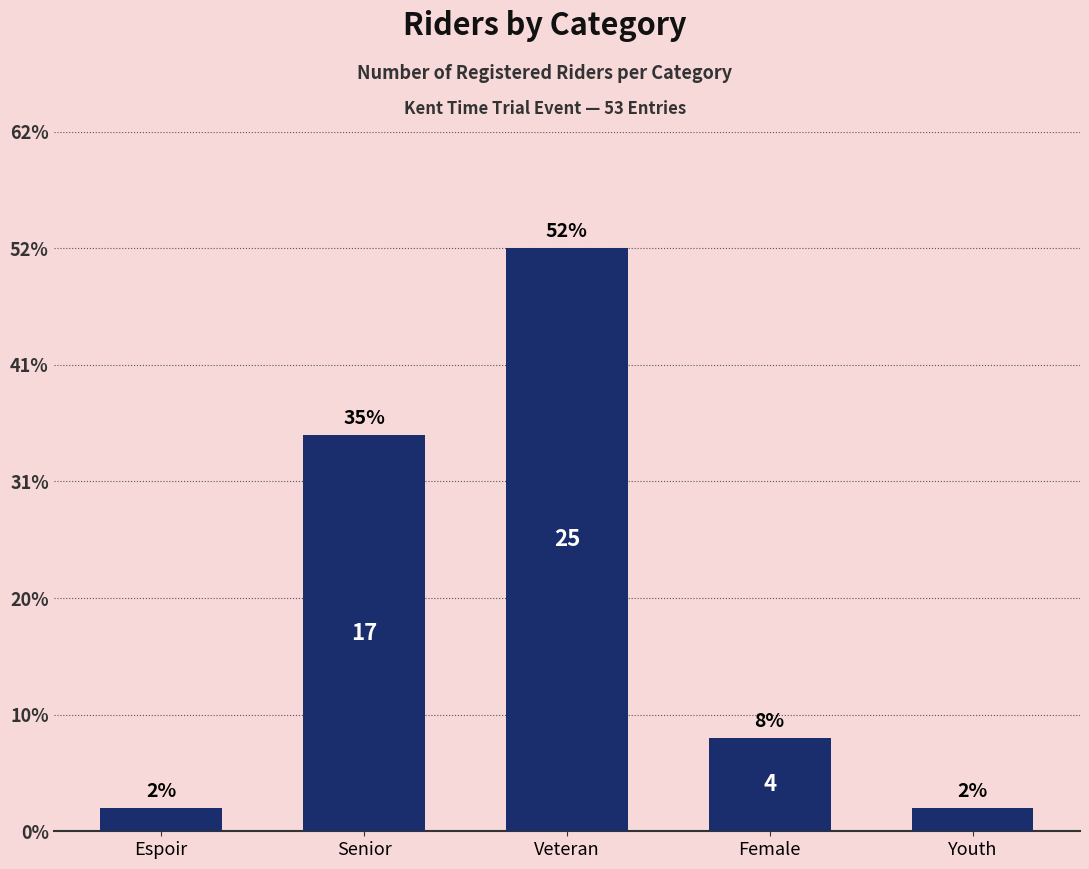

Which label corresponds to the largest value in the chart?

Veteran